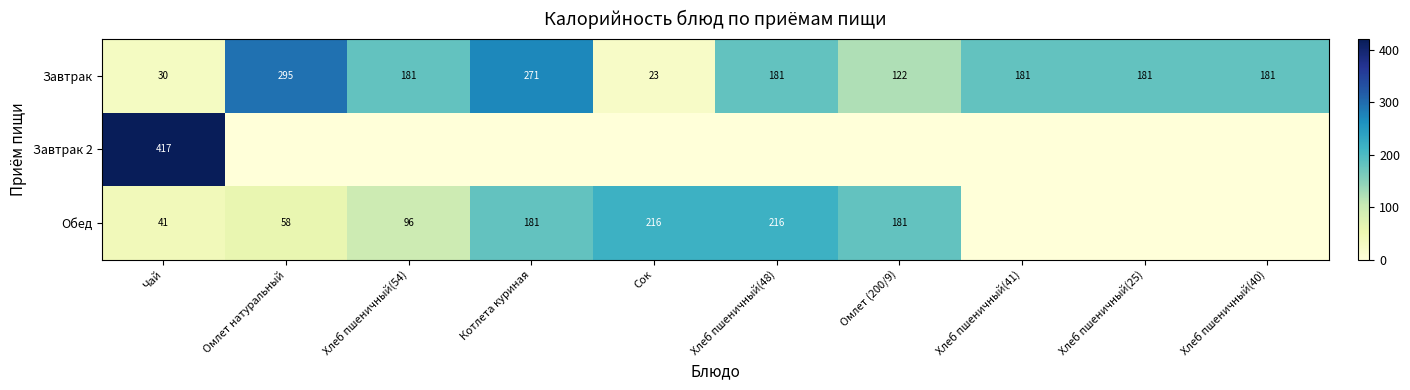

The value of Завтрак at Сок is 23. True or false?

True